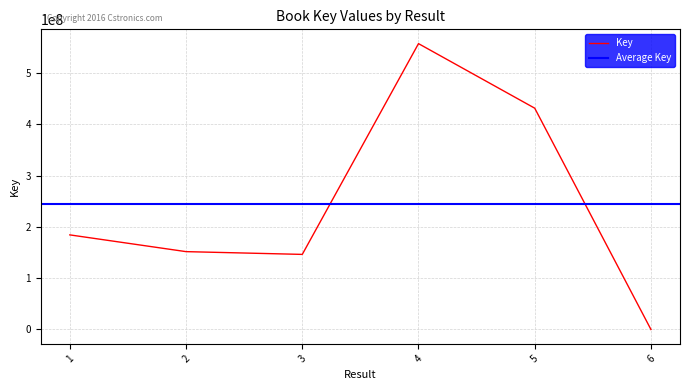

Rank the categories by value from lowest to highest.

6, 3, 2, 1, 5, 4